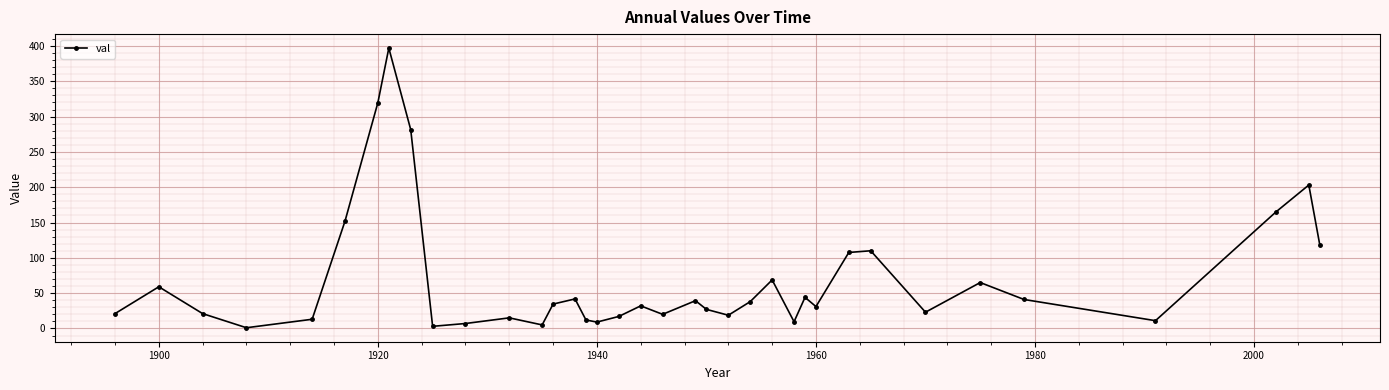

How many interior local peaks (higher than both neighbors) does the data have?

11